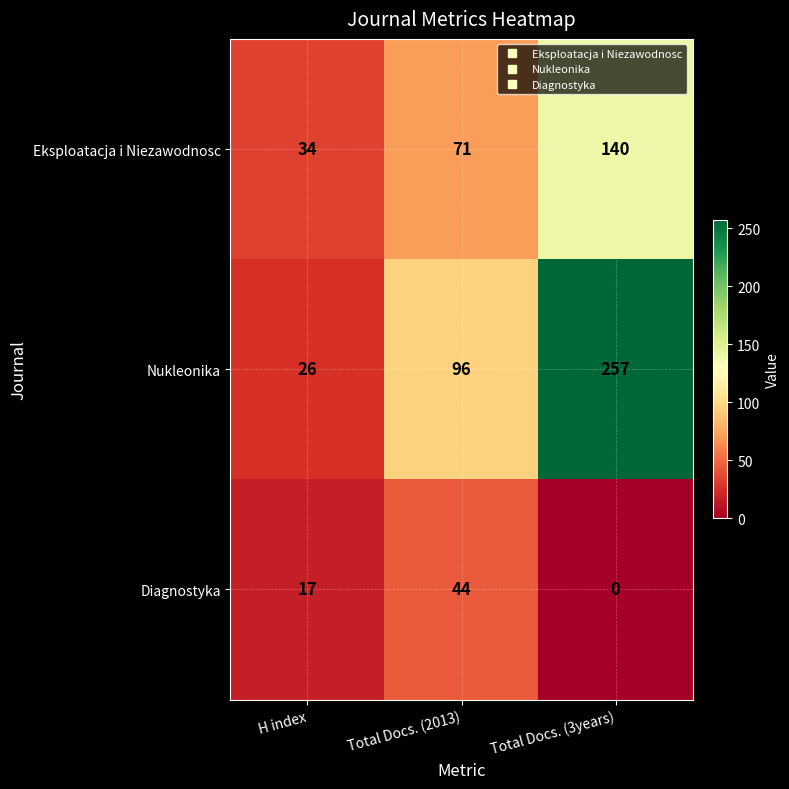

Reading right to left, what are all the values shown in this chart?

Eksploatacja i Niezawodnosc: Total Docs. (3years)=140	Total Docs. (2013)=71	H index=34
Nukleonika: Total Docs. (3years)=257	Total Docs. (2013)=96	H index=26
Diagnostyka: Total Docs. (3years)=0	Total Docs. (2013)=44	H index=17